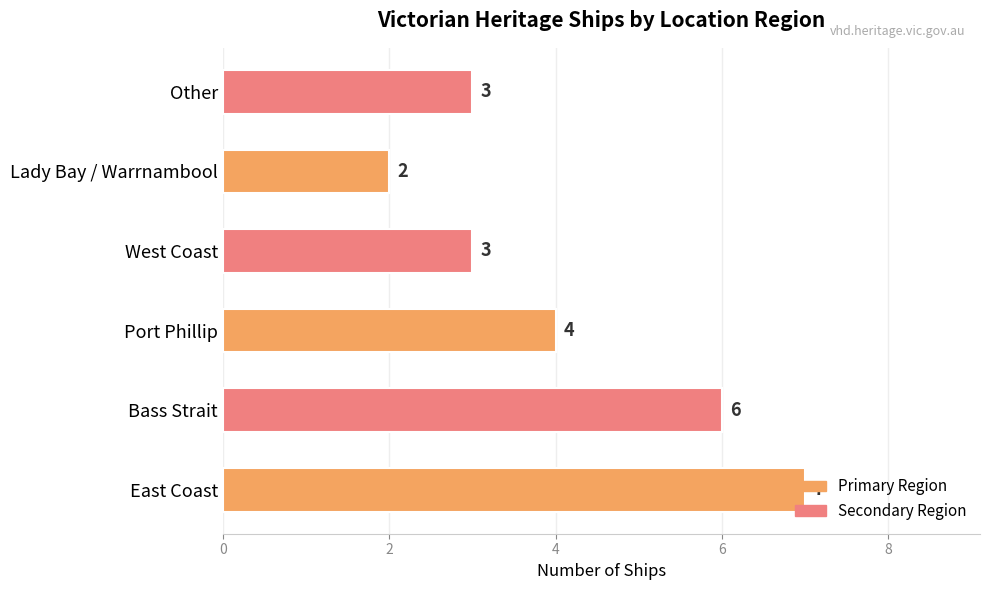

Between East Coast and Port Phillip, which is larger?

East Coast